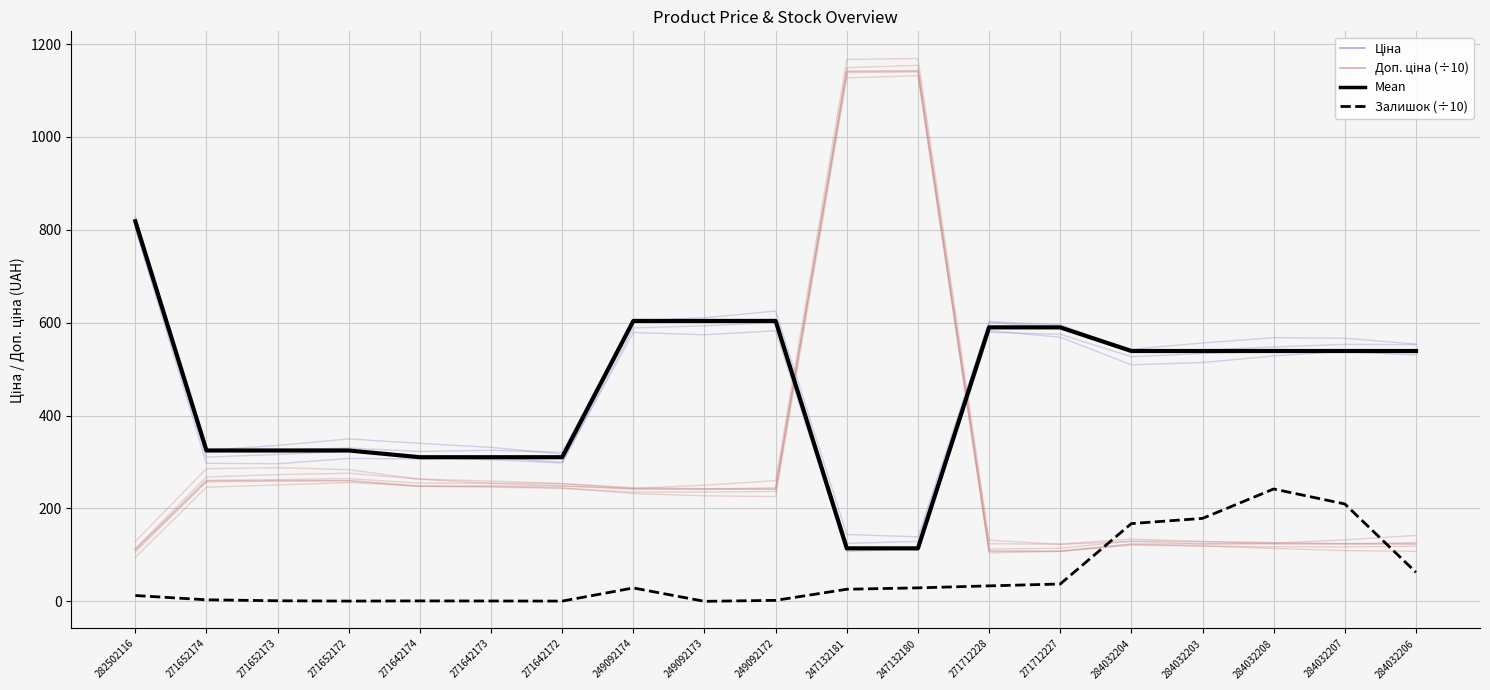

True or false: Ціна and Mean (Ціна) cross at least once.

False